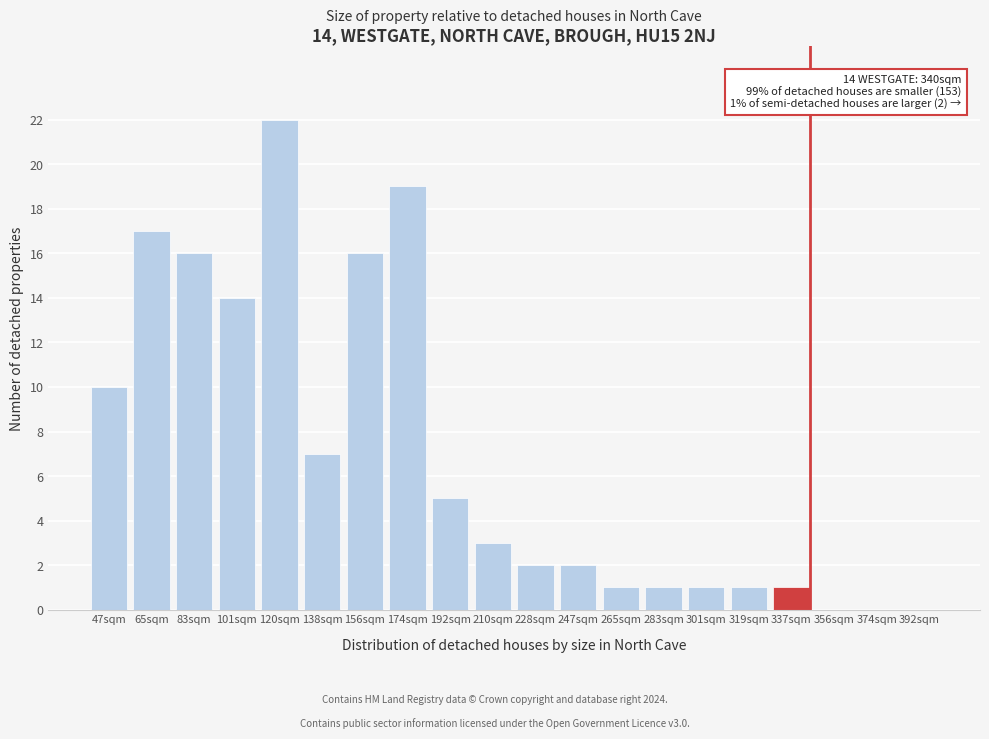

Reading left to right, transcribe all the data shown in this chart.

47sqm=10	65sqm=17	83sqm=16	101sqm=14	120sqm=22	138sqm=7	156sqm=16	174sqm=19	192sqm=5	210sqm=3	228sqm=2	247sqm=2	265sqm=1	283sqm=1	301sqm=1	319sqm=1	337sqm=1	356sqm=0	374sqm=0	392sqm=0